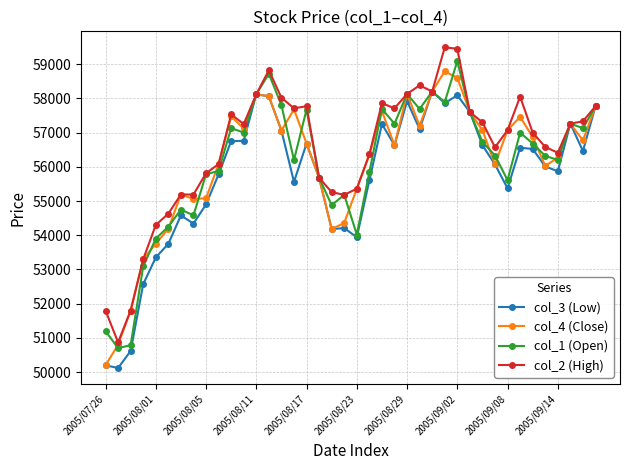

What are all the series names shown in the legend?

col_3 (Low), col_4 (Close), col_1 (Open), col_2 (High)